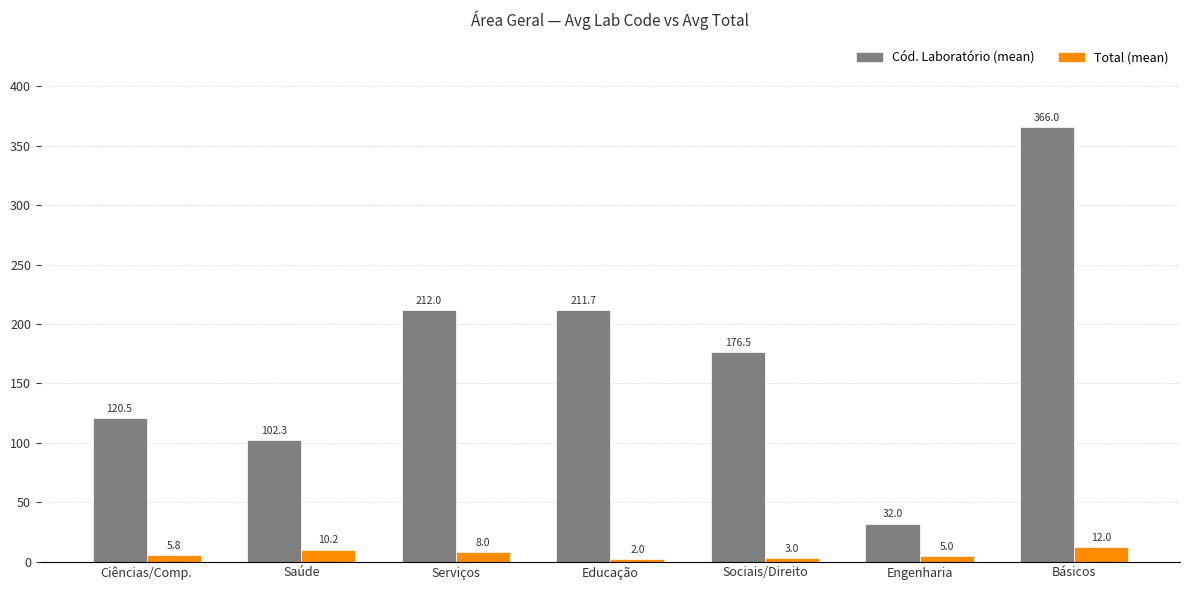

Reading right to left, list all the values displayed in this chart.

Cód. Laboratório (mean): 366.0	32.0	176.5	211.7	212.0	102.3	120.5
Total (mean): 12.0	5.0	3.0	2.0	8.0	10.2	5.8